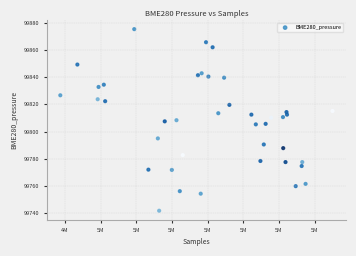

What is the range of Y values (max minus min)?

133.5